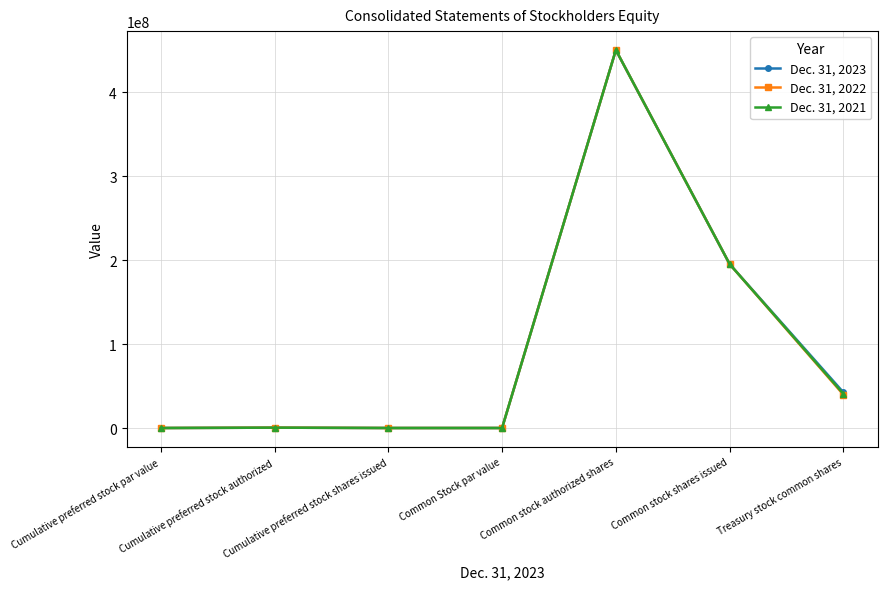

In Dec. 31, 2021, how many points are higher than both neighbors (excluding endpoints)?

2